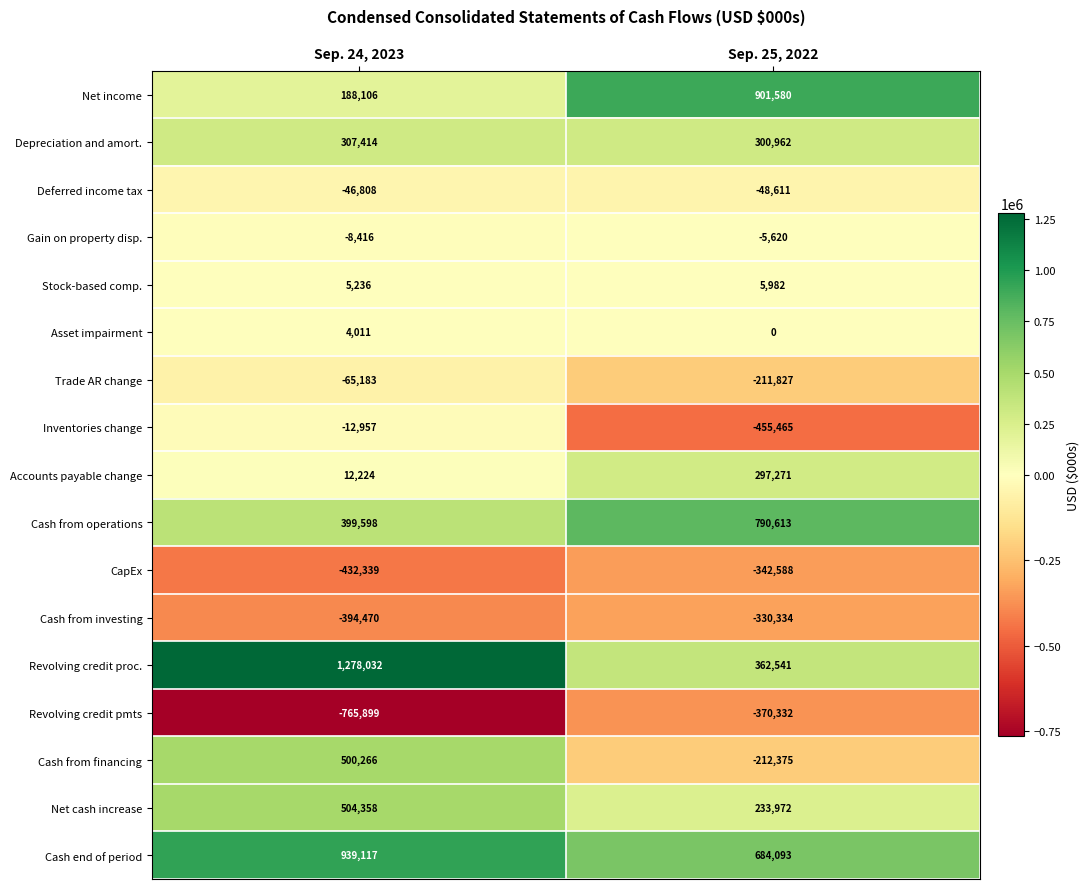

How many categories are shown in the chart?

2